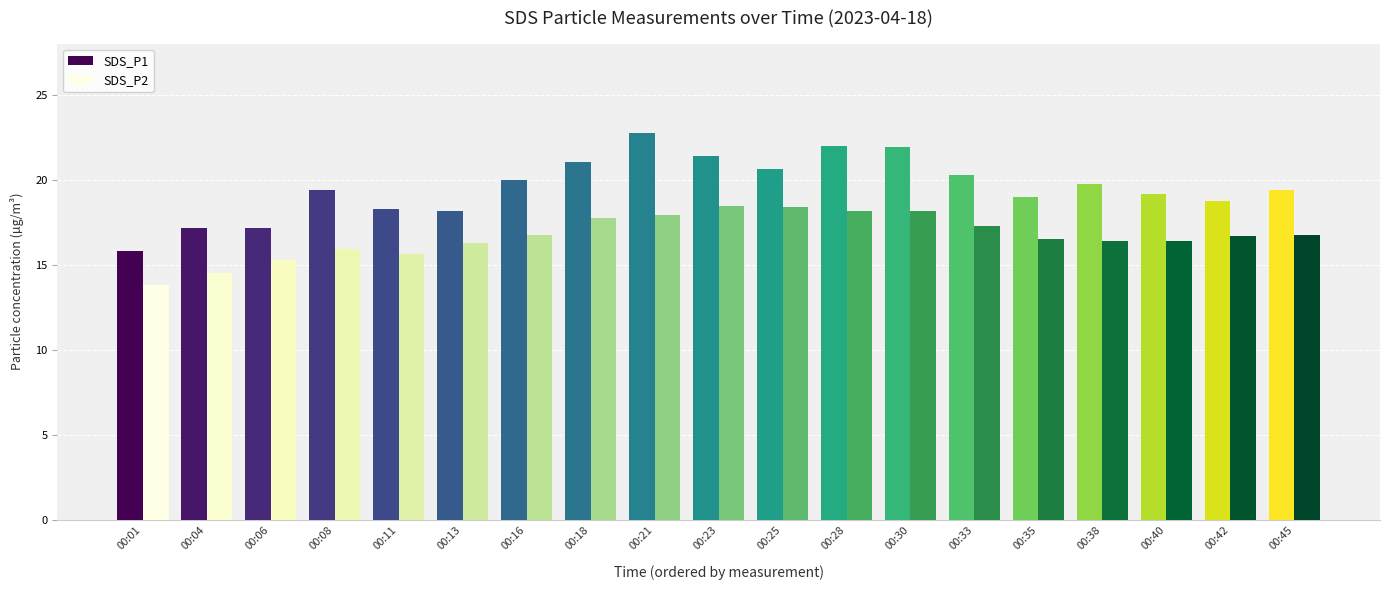

What is the average value of the SDS_P1 series?

19.6